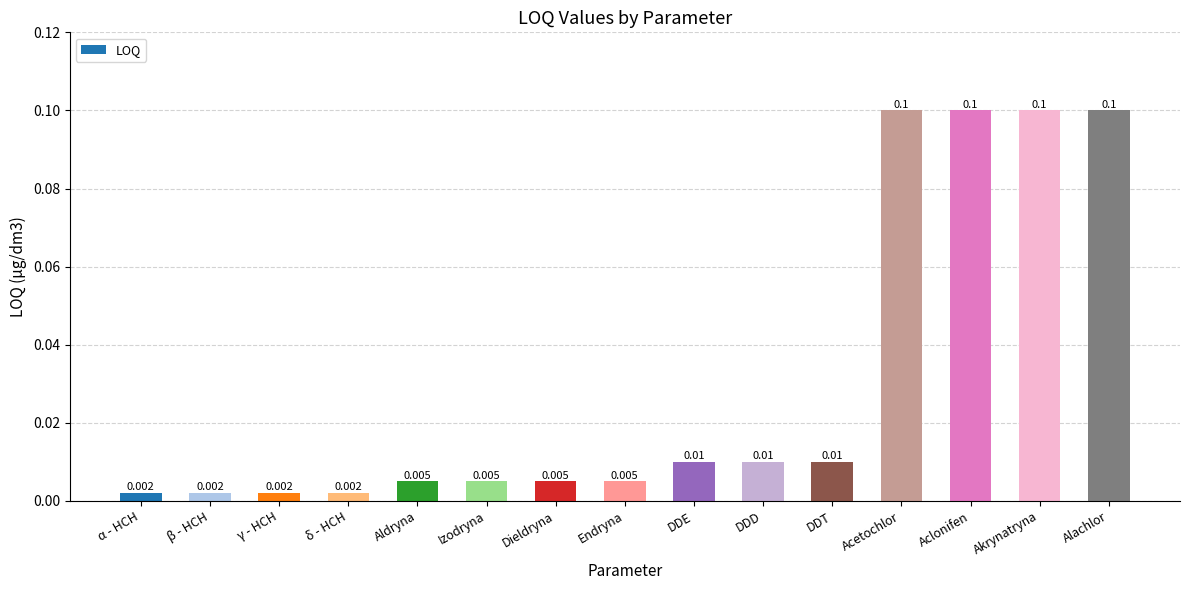

What is the label of the 10th bar from the left?

DDD